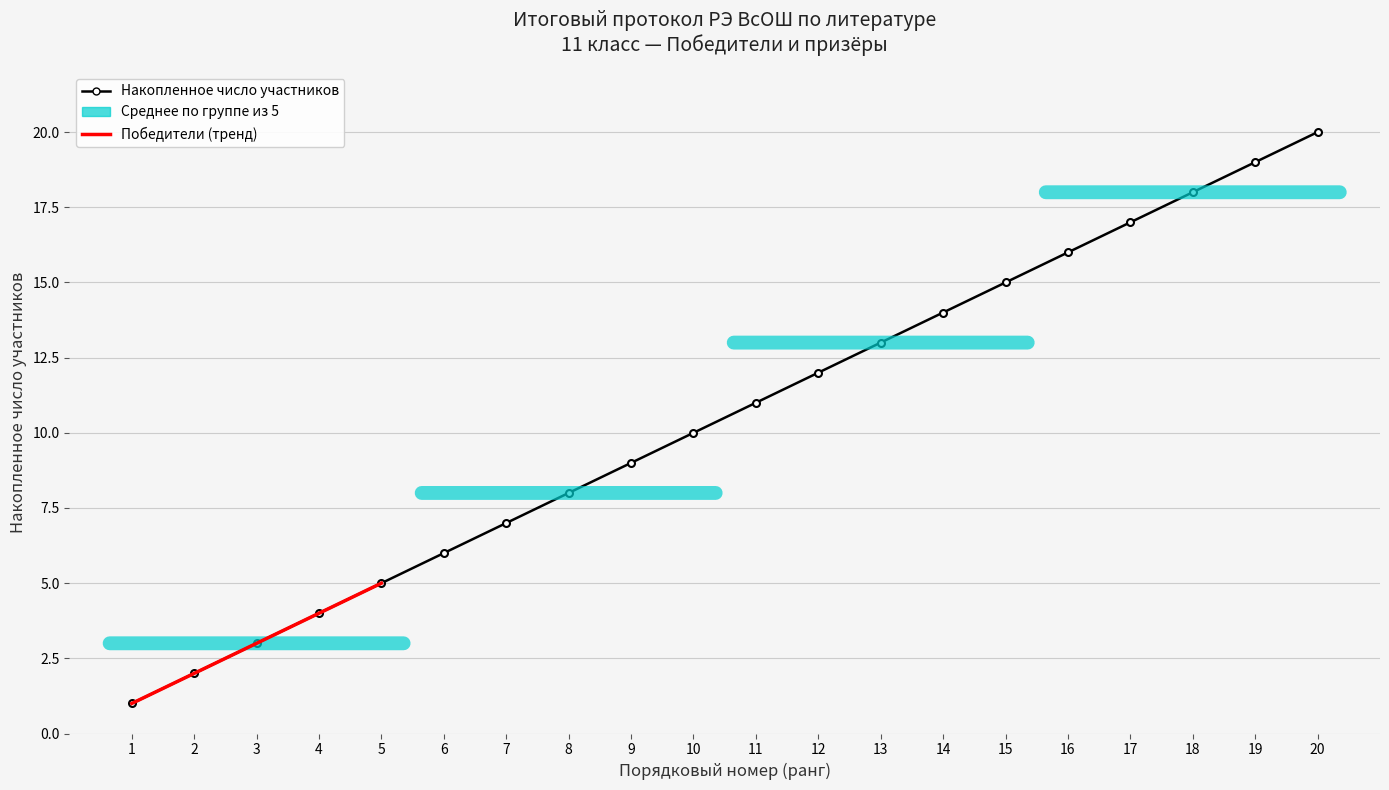

What is the sum of the values at 3 and 1?

4